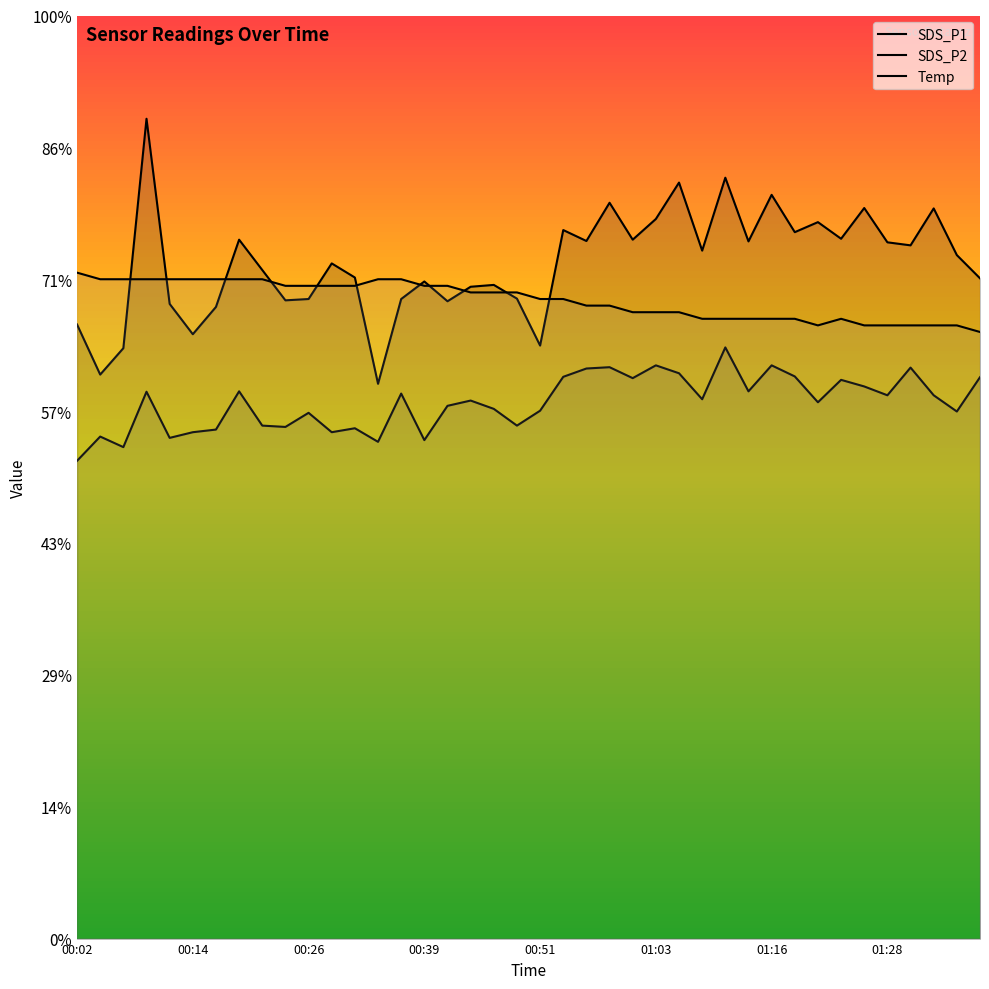

In SDS_P2, how many points are lower than both neighbors (excluding endpoints)?

13